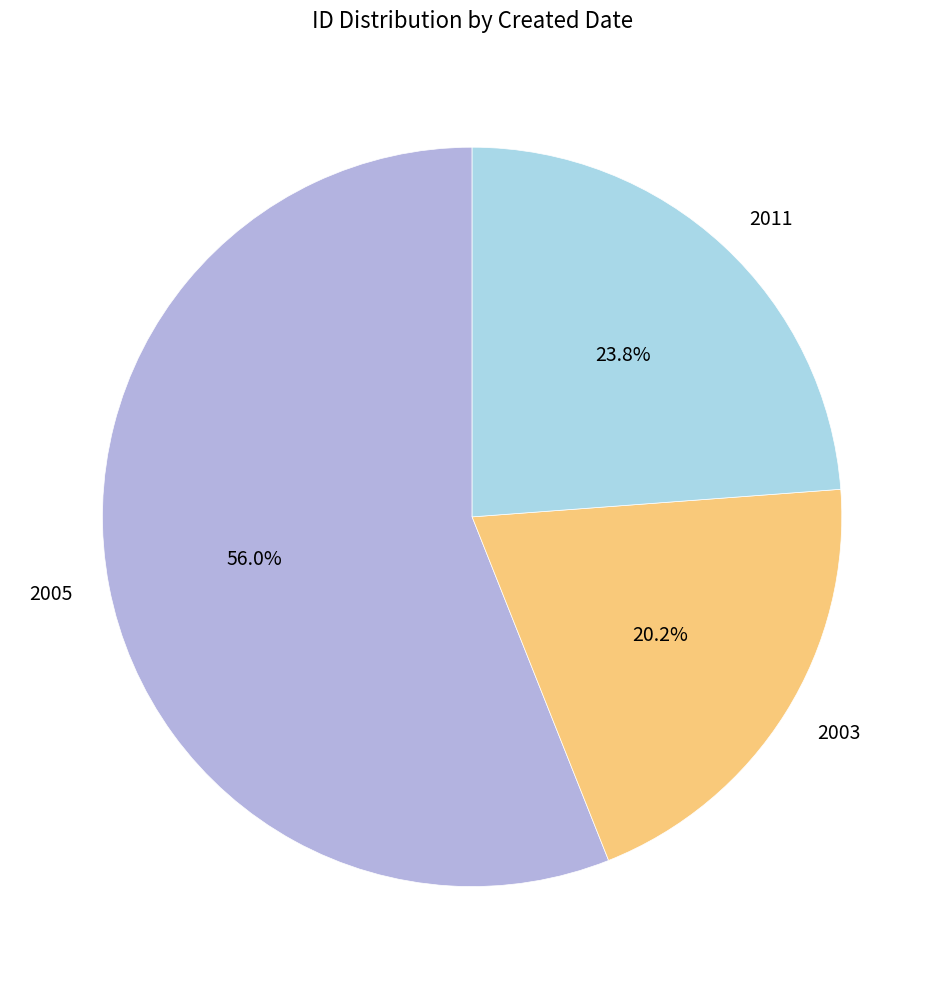

What is the total percentage of 2011 and 2003?

44.0%